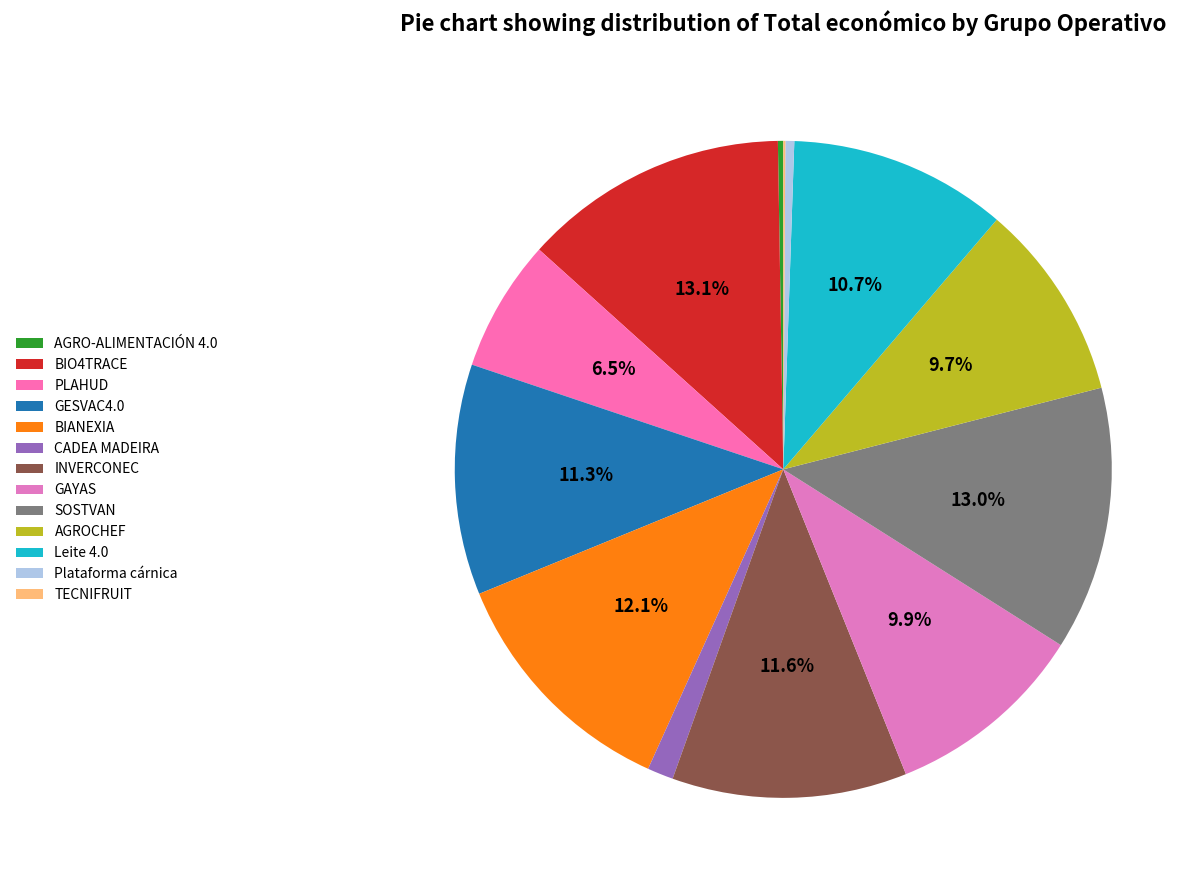

Do AGRO-ALIMENTACIÓN 4.0 and AGROCHEF together represent more than half of the pie?

No